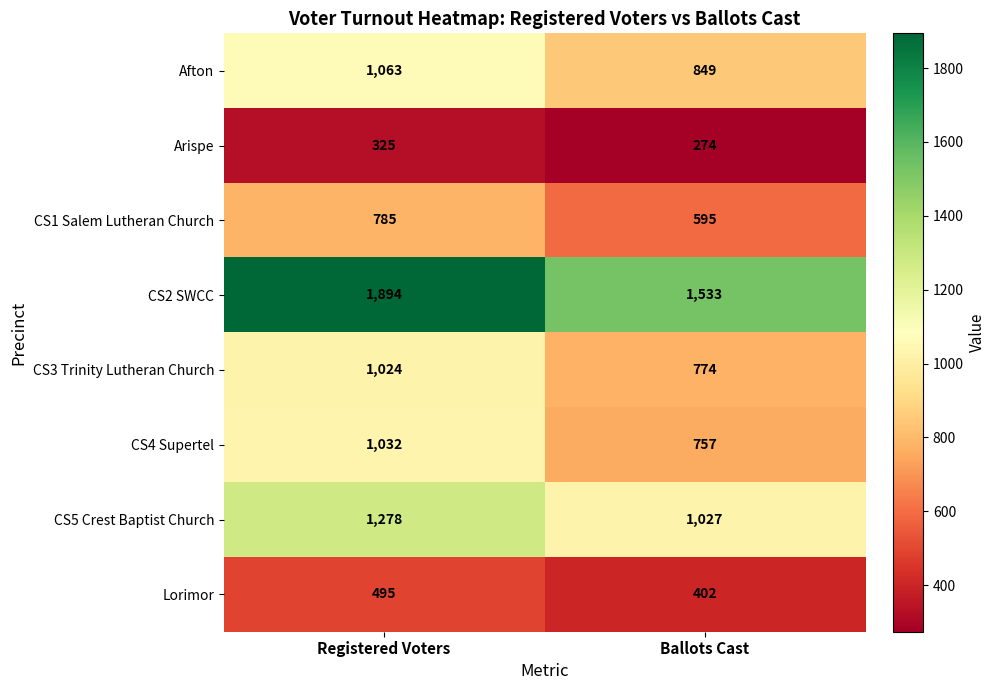

What is the difference between the maximum and minimum values in the CS4 Supertel series?

275